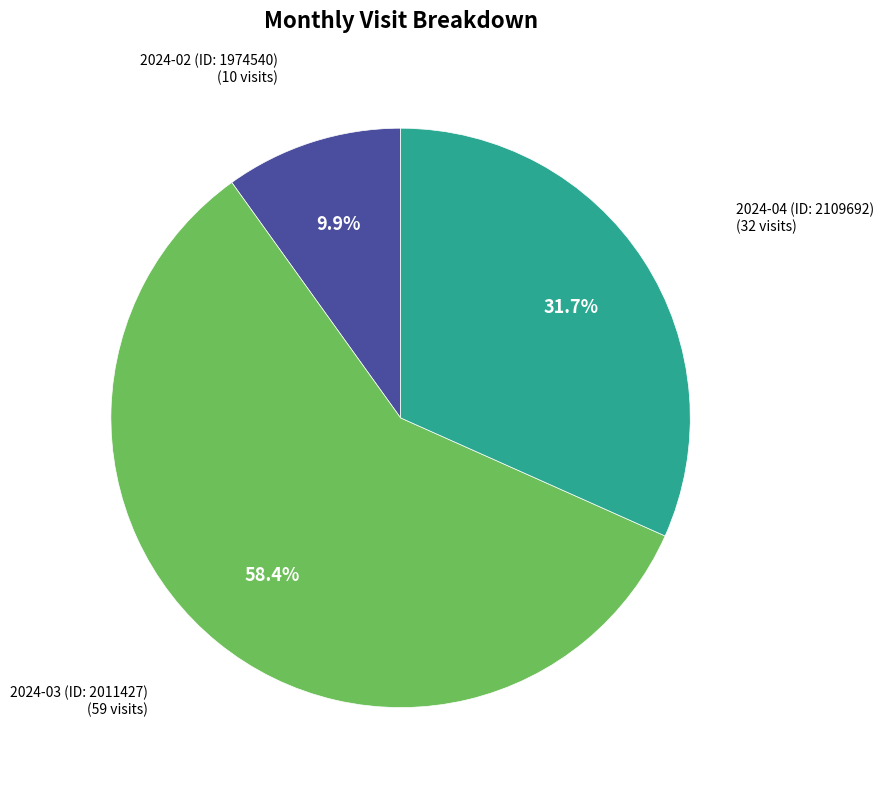

To the nearest percent, what percentage of the pie is 2024-04 (ID: 2109692)?

32%